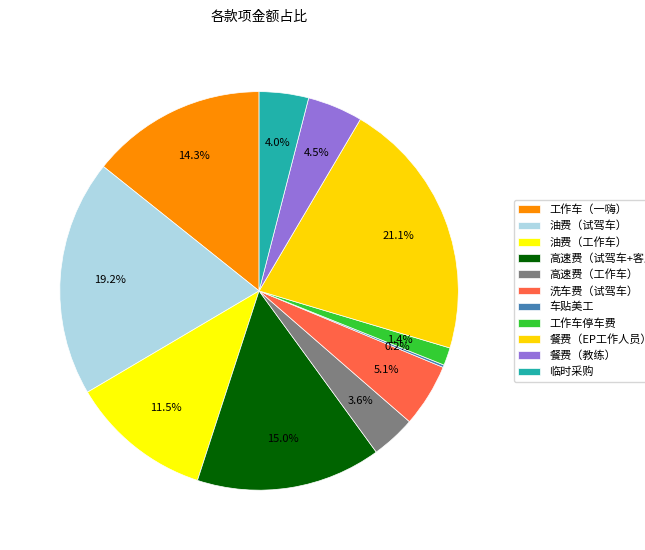

What is the largest slice in the pie chart?

餐费（EP工作人员）